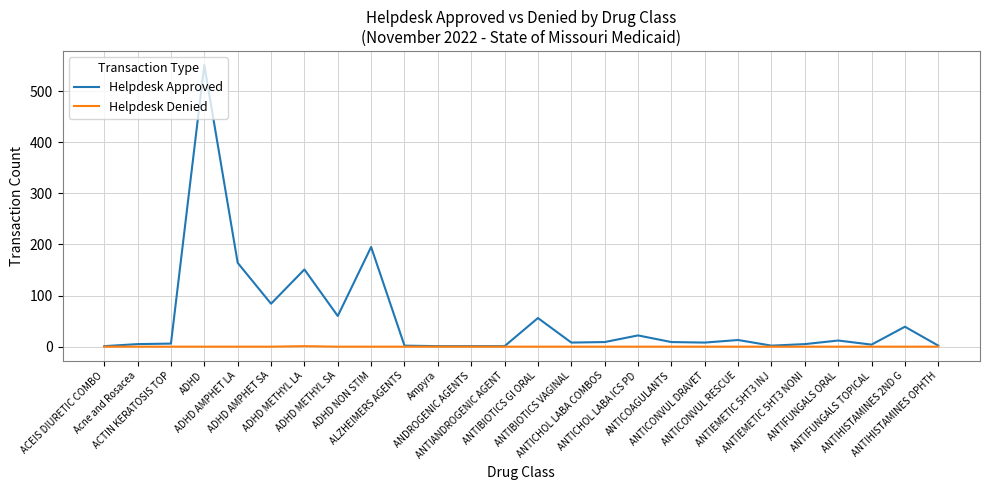

What is the sum of all Helpdesk Denied values?

1